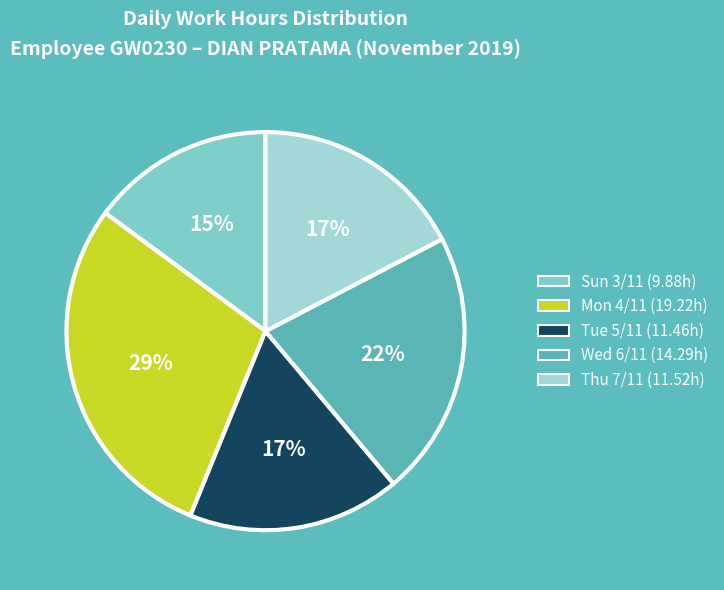

To the nearest percent, what is the difference between the largest and smallest slice percentages?

14%